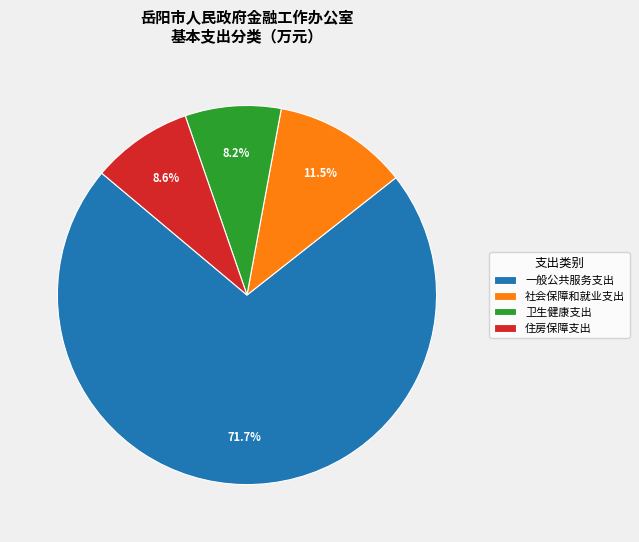

How many slices are in this pie chart?

4